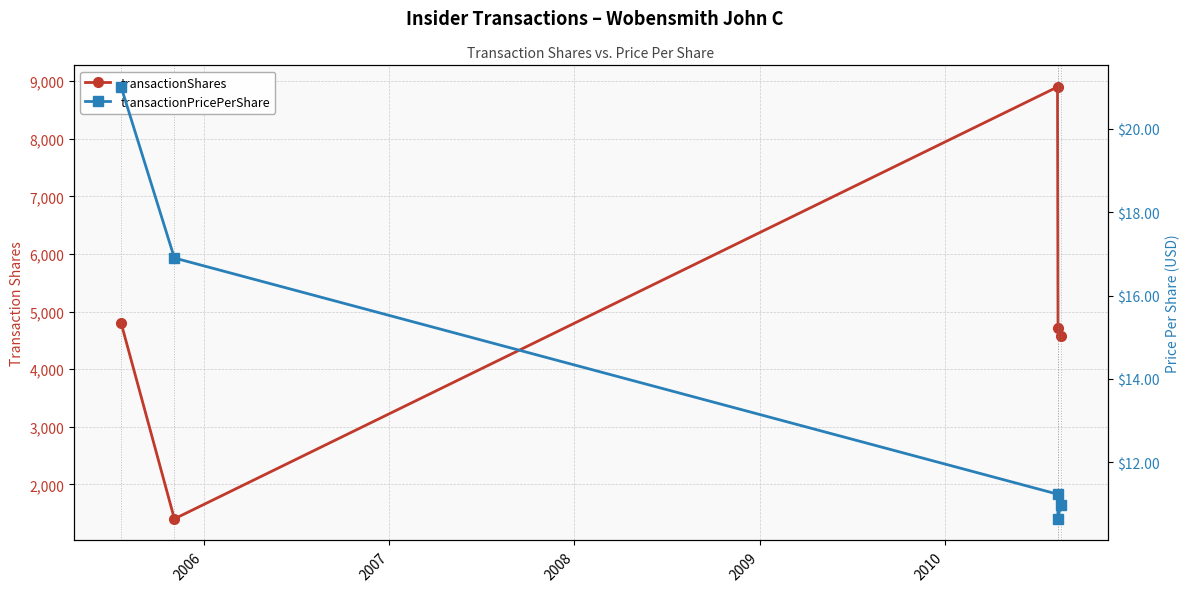

Reading right to left, list all the values displayed in this chart.

transactionShares: 4575.0	4715.0	8900.0	1400.0	4800.0
transactionPricePerShare: 11.0	10.6	11.2	16.9	21.0